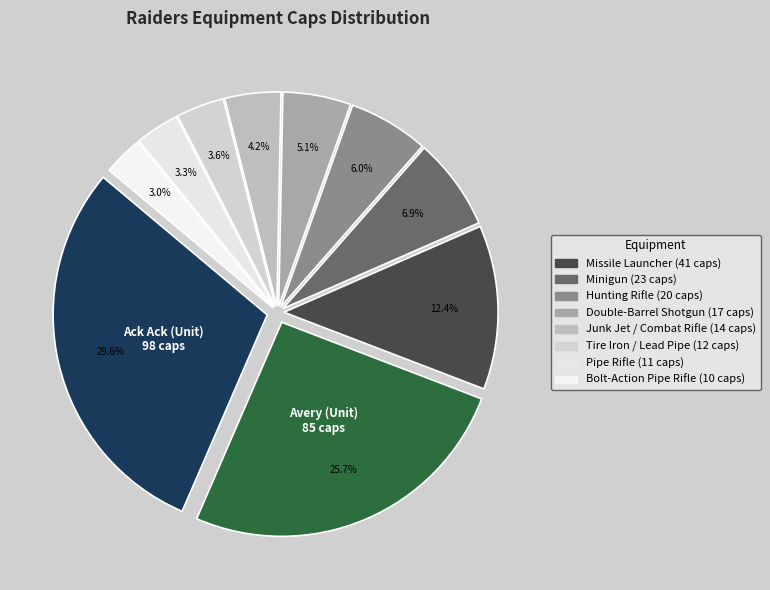

Rank the categories by value from lowest to highest.

Bolt-Action Pipe Rifle, Pipe Rifle, Tire Iron / Lead Pipe, Junk Jet / Combat Rifle, Double-Barrel Shotgun, Hunting Rifle, Minigun, Missile Launcher, Avery (Unit), Ack Ack (Unit)